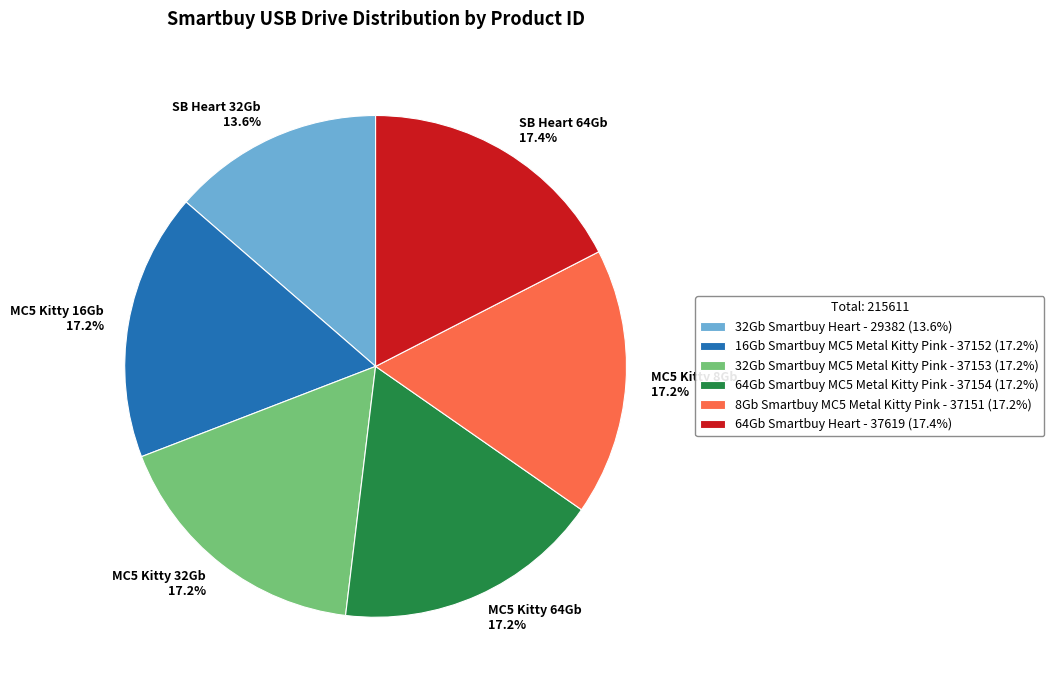

Which slice is the smallest?

32Gb Smartbuy Heart